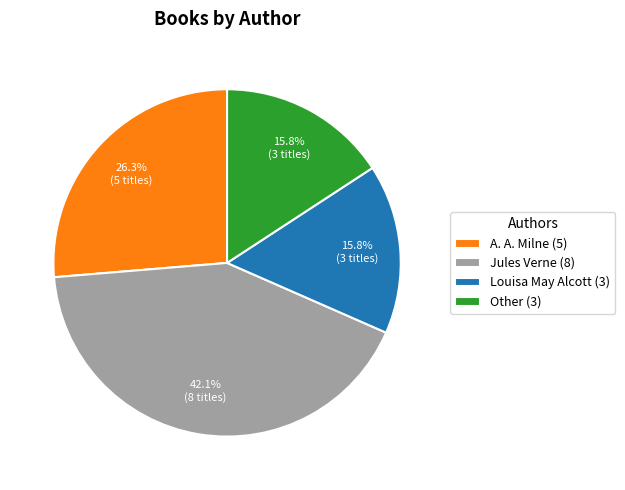

Which slice is the largest?

Jules Verne (8)